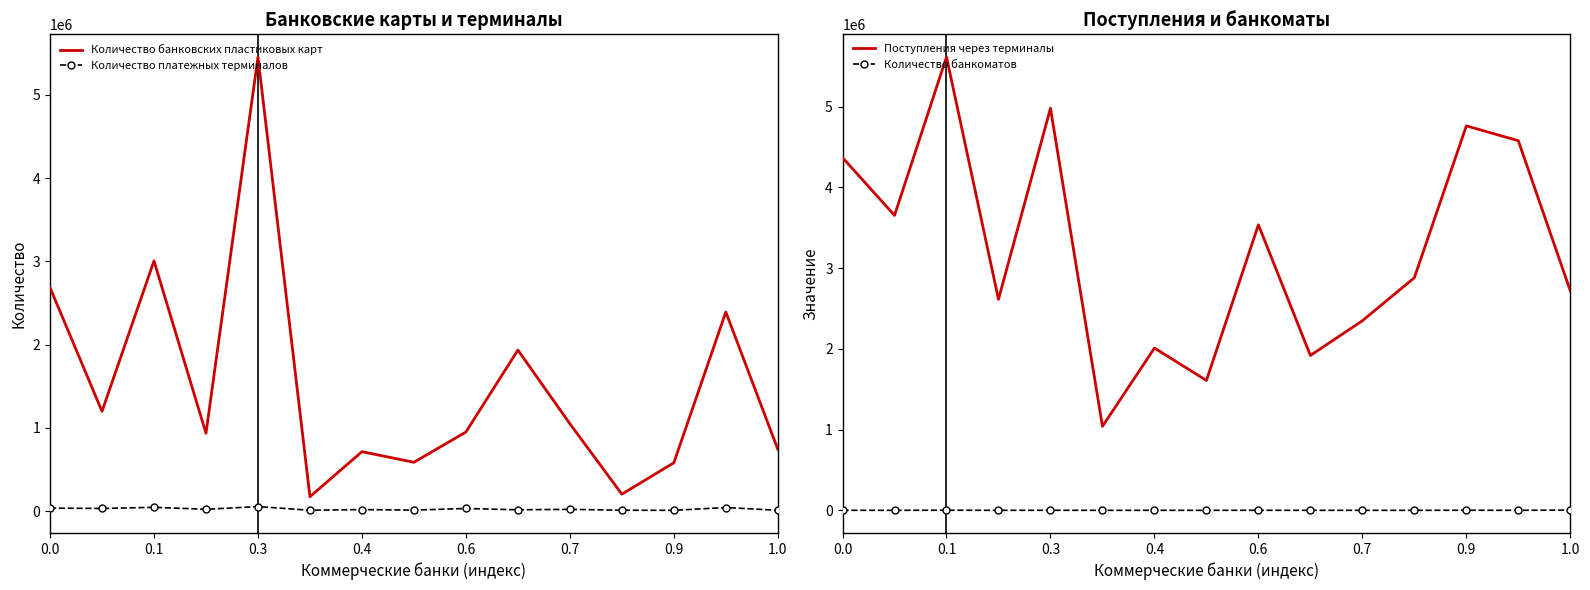

Is the value of Количество банковских пластиковых карт at 1.0 greater than the value of Количество платежных терминалов at 0.7?

Yes